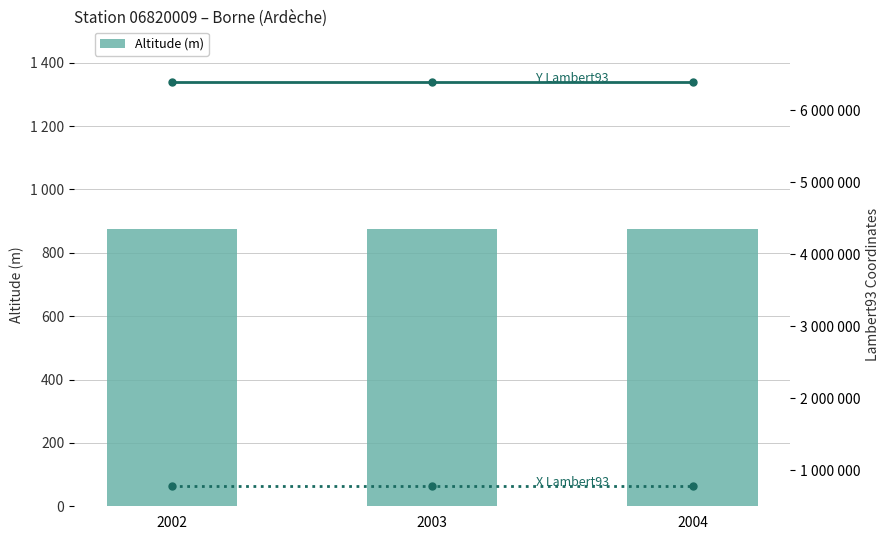

What is the difference between the highest and lowest values at 2002?

6390212